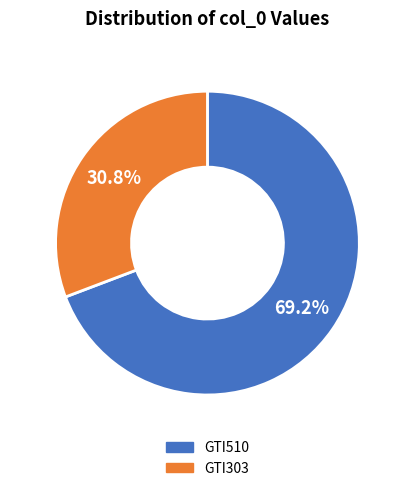

To the nearest percent, what portion does GTI303 represent?

31%